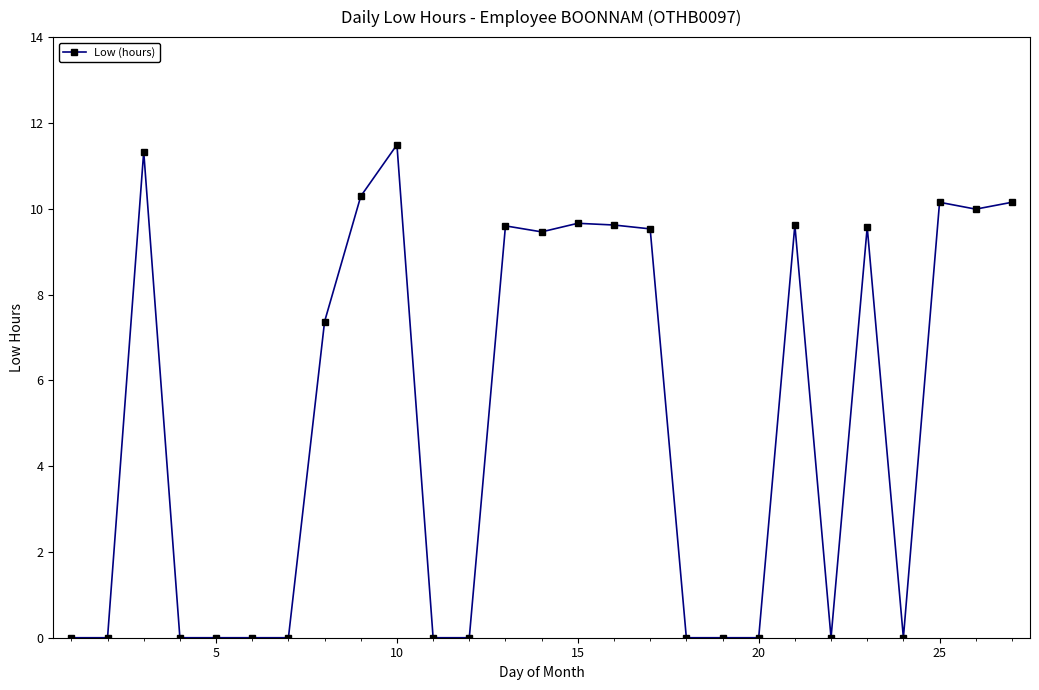

What is the greatest value displayed?

11.5